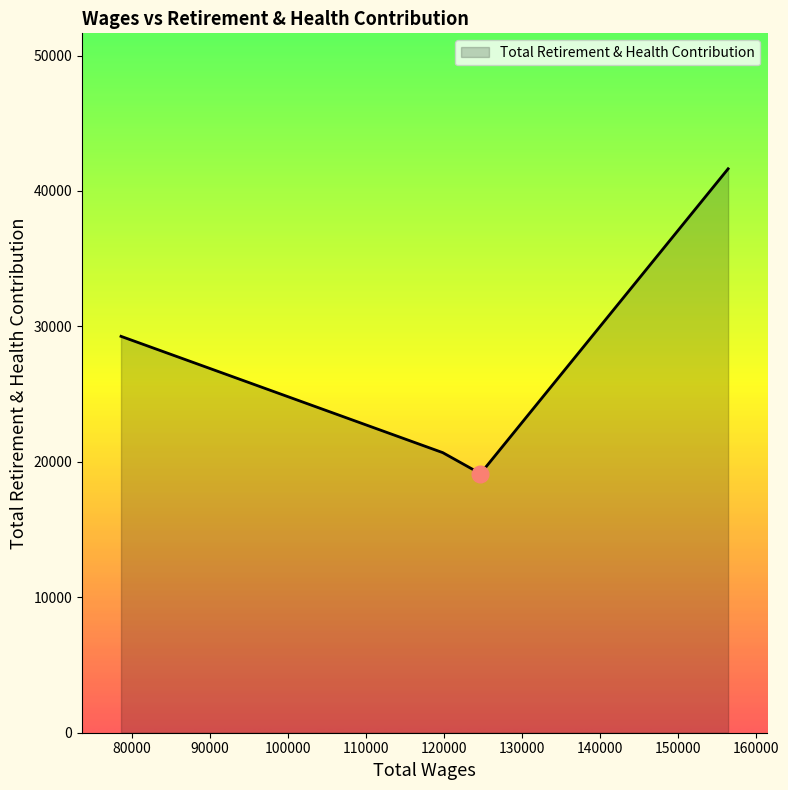

What is the maximum value shown in the chart?

41637